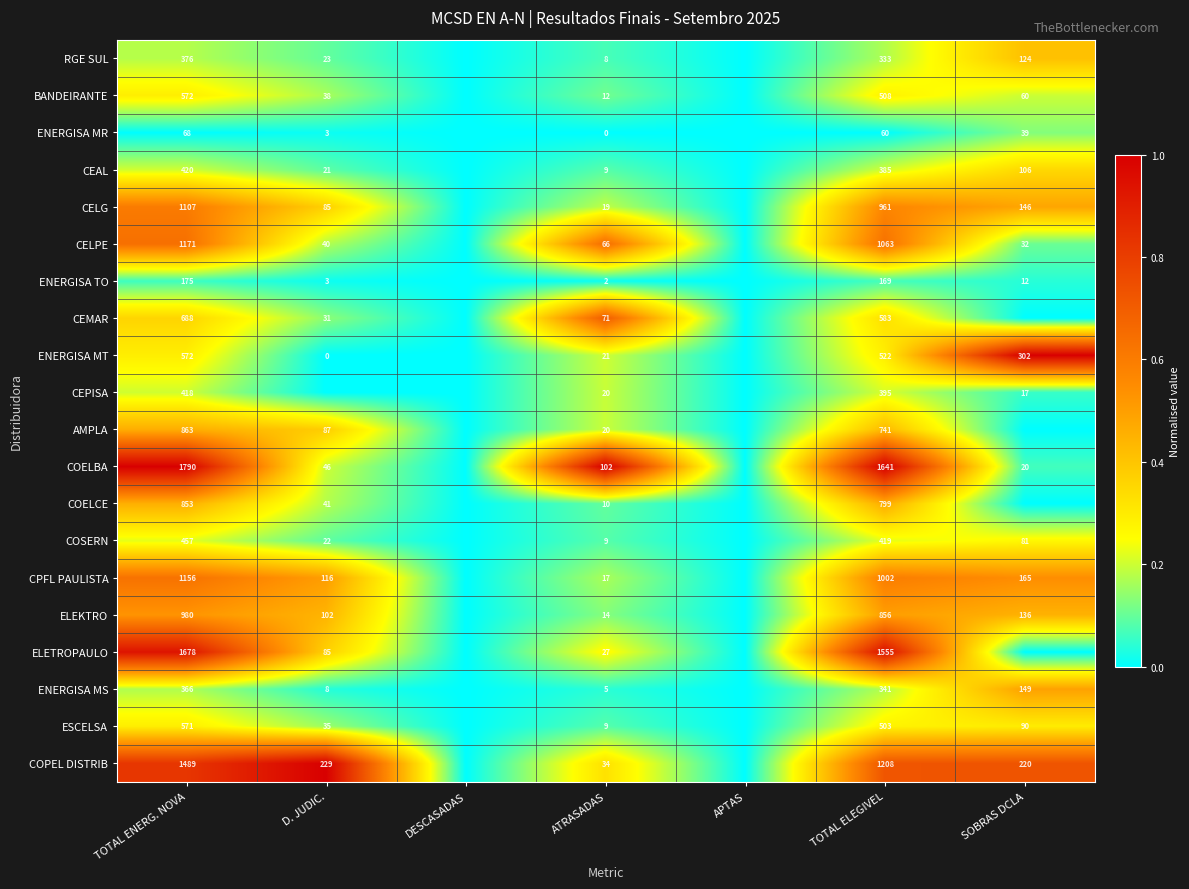

The CELG series shows 85 at D. JUDIC.. True or false?

True